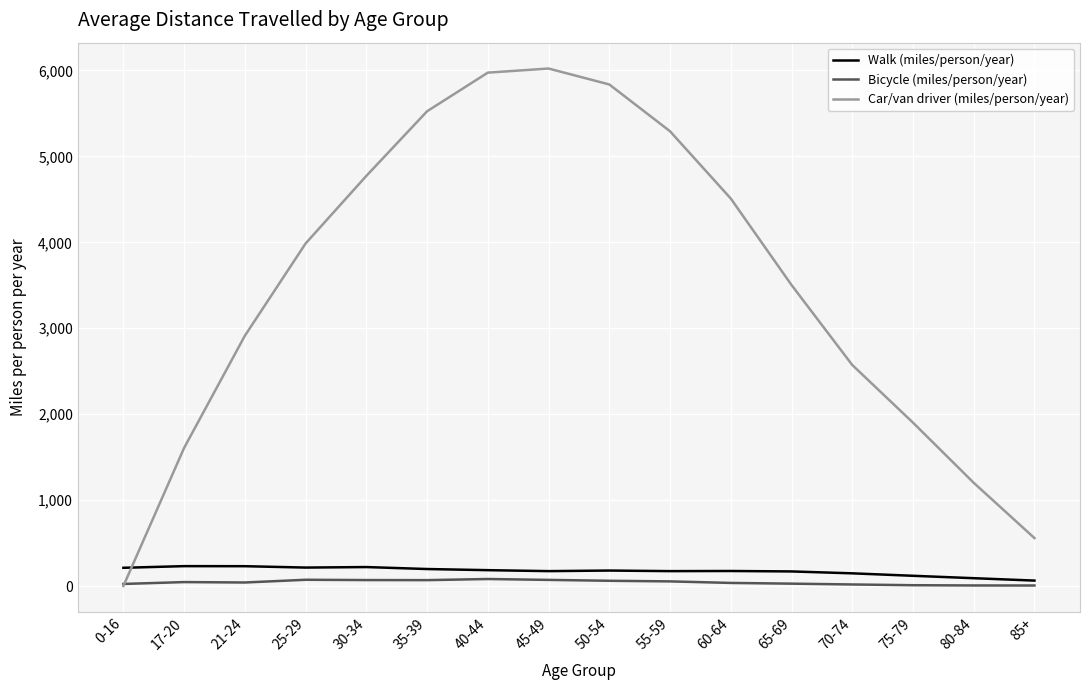

What are all the series names shown in the legend?

Walk (miles/person/year), Bicycle (miles/person/year), Car/van driver (miles/person/year)